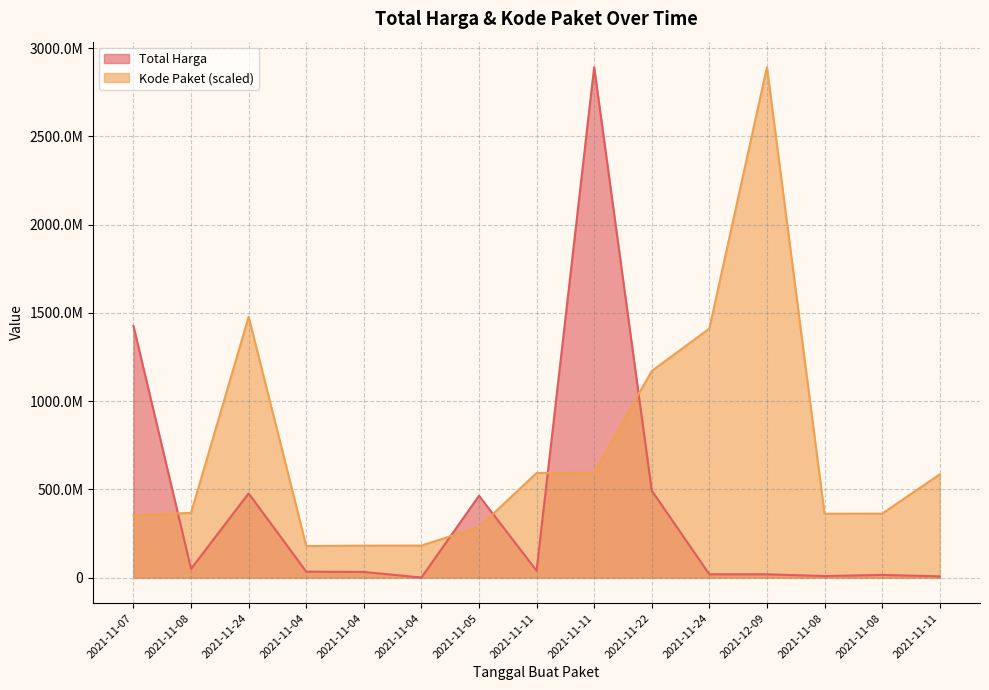

True or false: Kode Paket has a value of 585048701.0 at 2021-11-11.

True